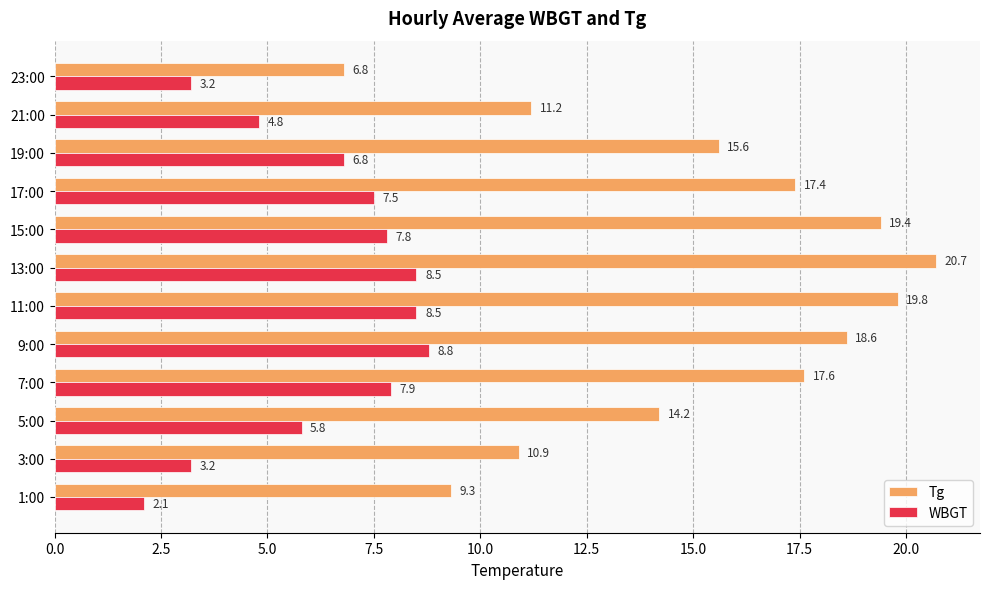

At how many categories does at least one series exceed 6?

12